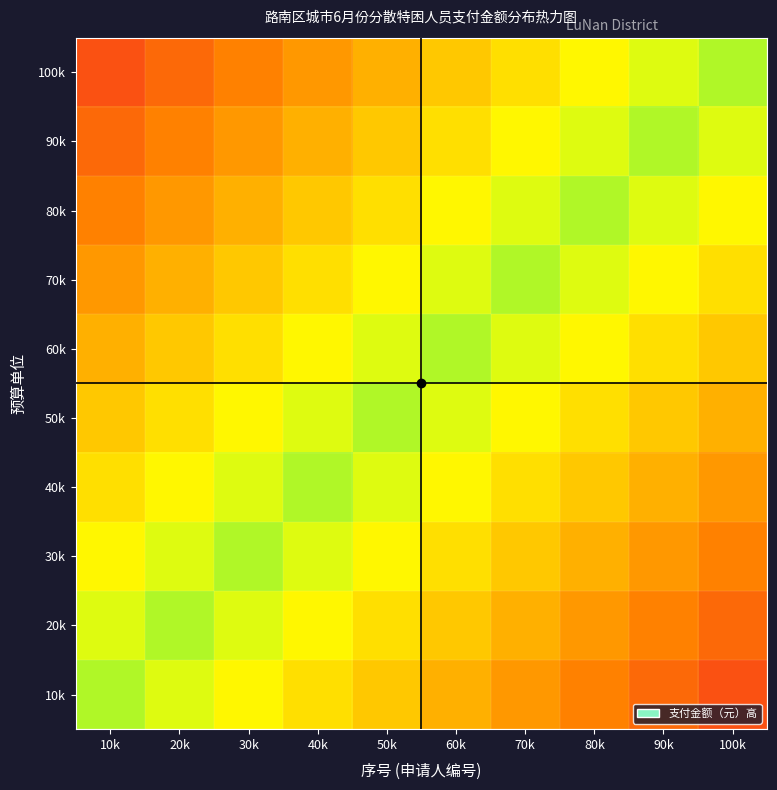

Reading left to right, extract all data points from this chart.

10k: 10k=1155.0	20k=1062.6	30k=970.2	40k=877.8	50k=785.4	60k=693.0	70k=600.6	80k=508.2	90k=415.8	100k=323.4
20k: 10k=1062.6	20k=1155.0	30k=1062.6	40k=970.2	50k=877.8	60k=785.4	70k=693.0	80k=600.6	90k=508.2	100k=415.8
30k: 10k=970.2	20k=1062.6	30k=1155.0	40k=1062.6	50k=970.2	60k=877.8	70k=785.4	80k=693.0	90k=600.6	100k=508.2
40k: 10k=877.8	20k=970.2	30k=1062.6	40k=1155.0	50k=1062.6	60k=970.2	70k=877.8	80k=785.4	90k=693.0	100k=600.6
50k: 10k=785.4	20k=877.8	30k=970.2	40k=1062.6	50k=1155.0	60k=1062.6	70k=970.2	80k=877.8	90k=785.4	100k=693.0
60k: 10k=693.0	20k=785.4	30k=877.8	40k=970.2	50k=1062.6	60k=1155.0	70k=1062.6	80k=970.2	90k=877.8	100k=785.4
70k: 10k=600.6	20k=693.0	30k=785.4	40k=877.8	50k=970.2	60k=1062.6	70k=1155.0	80k=1062.6	90k=970.2	100k=877.8
80k: 10k=508.2	20k=600.6	30k=693.0	40k=785.4	50k=877.8	60k=970.2	70k=1062.6	80k=1155.0	90k=1062.6	100k=970.2
90k: 10k=415.8	20k=508.2	30k=600.6	40k=693.0	50k=785.4	60k=877.8	70k=970.2	80k=1062.6	90k=1155.0	100k=1062.6
100k: 10k=323.4	20k=415.8	30k=508.2	40k=600.6	50k=693.0	60k=785.4	70k=877.8	80k=970.2	90k=1062.6	100k=1155.0